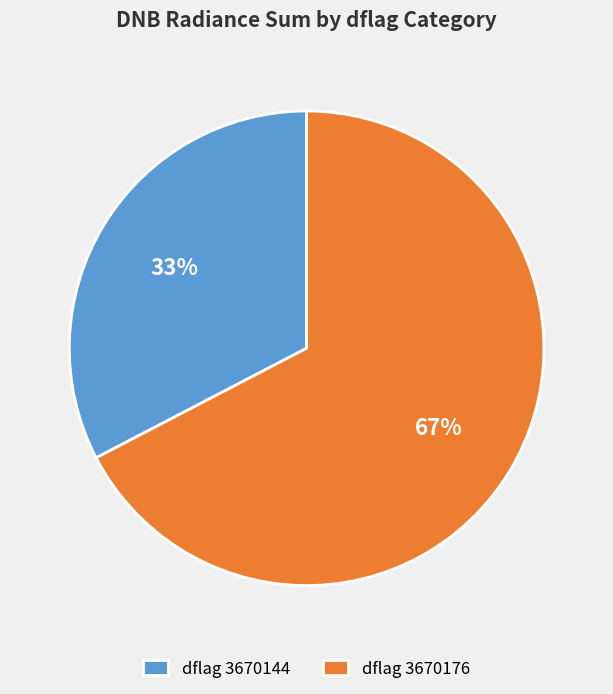

To the nearest percent, what is the average slice percentage?

50%